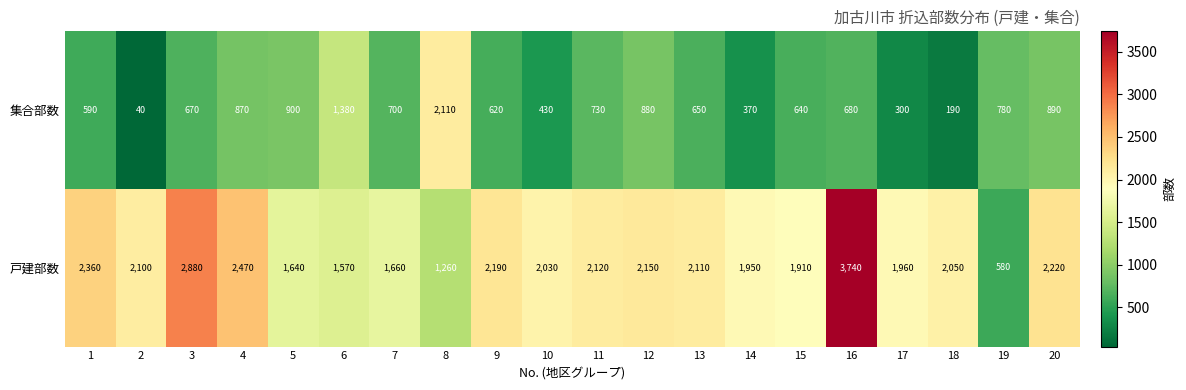

Is it true that 戸建部数 equals 2190 at 9?

True